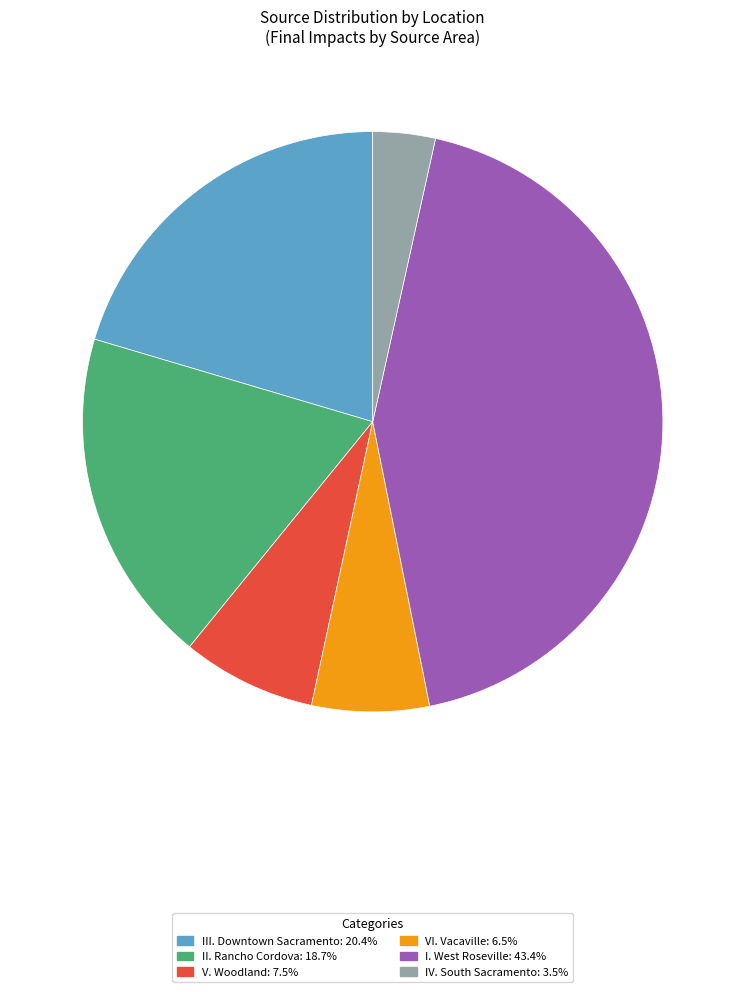

What is the smallest slice in the pie chart?

IV. South Sacramento